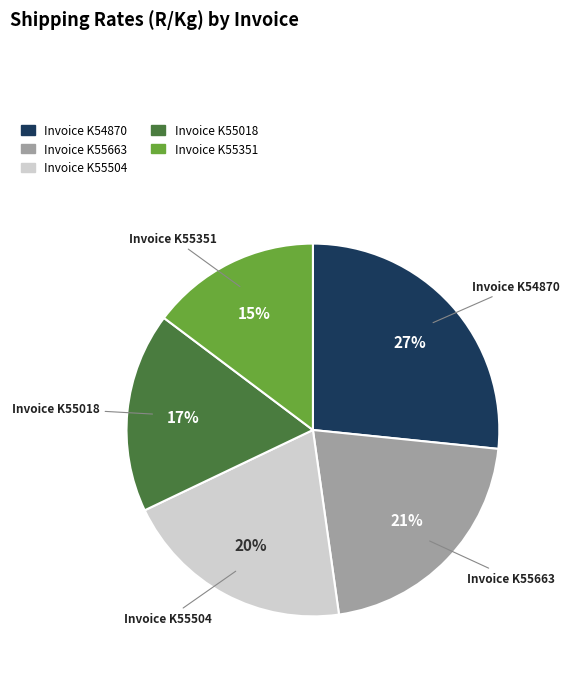

Rank the categories by value from lowest to highest.

Invoice K55351, Invoice K55018, Invoice K55504, Invoice K55663, Invoice K54870